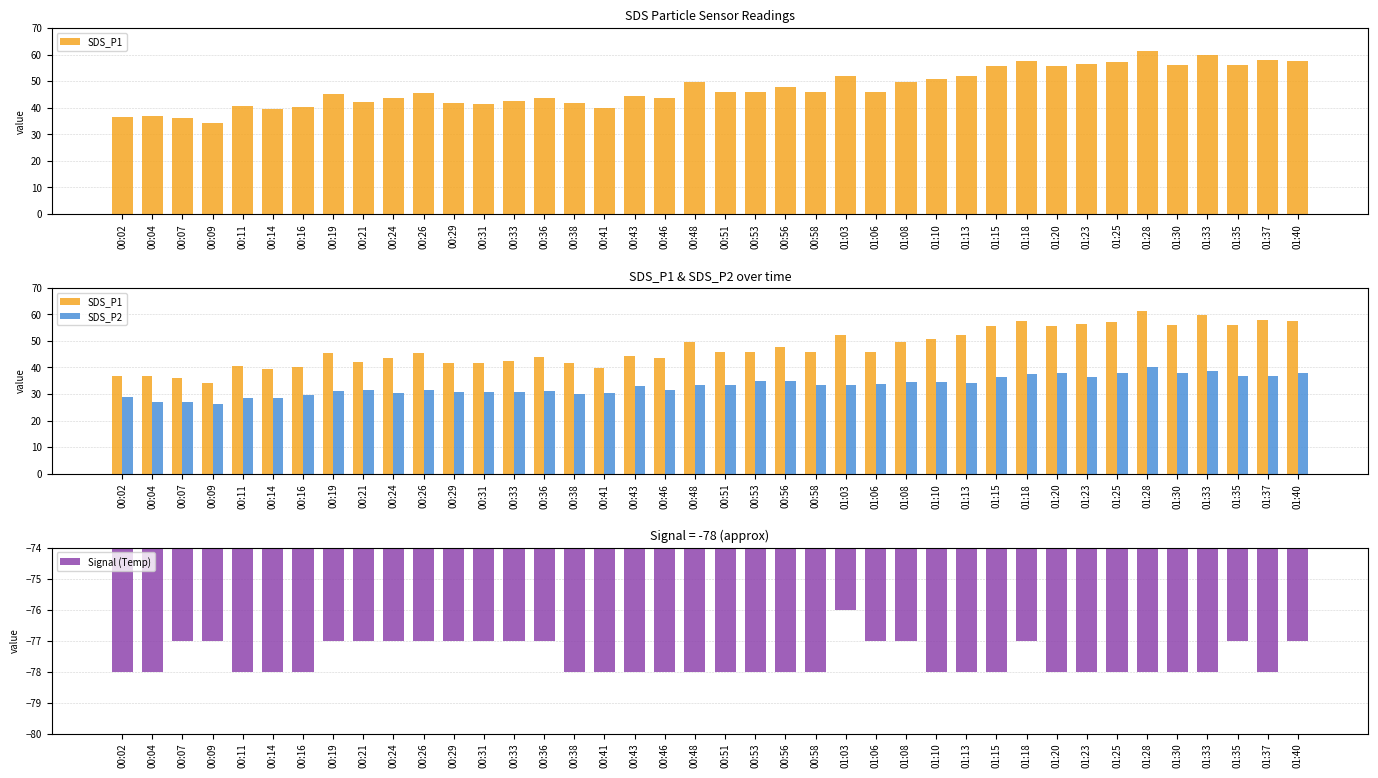

Reading left to right, list all the values displayed in this chart.

SDS_P1: 00:02=36.6	00:04=36.9	00:07=36.1	00:09=34.2	00:11=40.7	00:14=39.3	00:16=40.1	00:19=45.3	00:21=42.1	00:24=43.6	00:26=45.6	00:29=41.6	00:31=41.5	00:33=42.6	00:36=43.8	00:38=41.8	00:41=39.7	00:43=44.3	00:46=43.6	00:48=49.6	00:51=45.8	00:53=45.8	00:56=47.8	00:58=45.8	01:03=52.1	01:06=46.0	01:08=49.5	01:10=50.7	01:13=52.0	01:15=55.8	01:18=57.5	01:20=55.7	01:23=56.3	01:25=57.3	01:28=61.4	01:30=55.9	01:33=59.7	01:35=56.1	01:37=57.8	01:40=57.5
SDS_P2: 00:02=29.0	00:04=26.9	00:07=26.9	00:09=26.1	00:11=28.4	00:14=28.4	00:16=29.7	00:19=31.1	00:21=31.4	00:24=30.5	00:26=31.4	00:29=30.6	00:31=30.7	00:33=30.8	00:36=31.0	00:38=29.9	00:41=30.4	00:43=32.9	00:46=31.6	00:48=33.3	00:51=33.3	00:53=35.0	00:56=34.9	00:58=33.3	01:03=33.5	01:06=33.6	01:08=34.5	01:10=34.5	01:13=34.1	01:15=36.4	01:18=37.4	01:20=37.8	01:23=36.5	01:25=38.0	01:28=40.1	01:30=38.0	01:33=38.7	01:35=36.9	01:37=36.6	01:40=37.8
Signal (Temp): 00:02=-78.0	00:04=-78.0	00:07=-77.0	00:09=-77.0	00:11=-78.0	00:14=-78.0	00:16=-78.0	00:19=-77.0	00:21=-77.0	00:24=-77.0	00:26=-77.0	00:29=-77.0	00:31=-77.0	00:33=-77.0	00:36=-77.0	00:38=-78.0	00:41=-78.0	00:43=-78.0	00:46=-78.0	00:48=-78.0	00:51=-78.0	00:53=-78.0	00:56=-78.0	00:58=-78.0	01:03=-76.0	01:06=-77.0	01:08=-77.0	01:10=-78.0	01:13=-78.0	01:15=-78.0	01:18=-77.0	01:20=-78.0	01:23=-78.0	01:25=-78.0	01:28=-78.0	01:30=-78.0	01:33=-78.0	01:35=-77.0	01:37=-78.0	01:40=-77.0